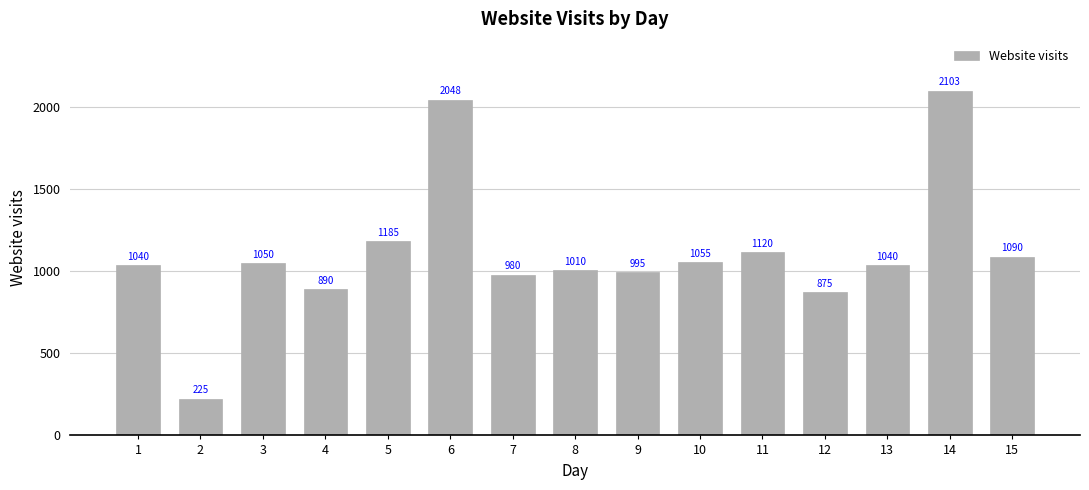

Reading right to left, transcribe all the data shown in this chart.

1090	2103	1040	875	1120	1055	995	1010	980	2048	1185	890	1050	225	1040